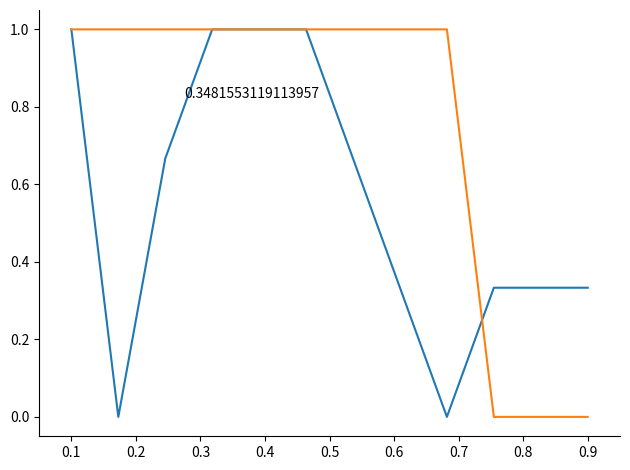

Does the chart display data point markers on the line(s)?

No